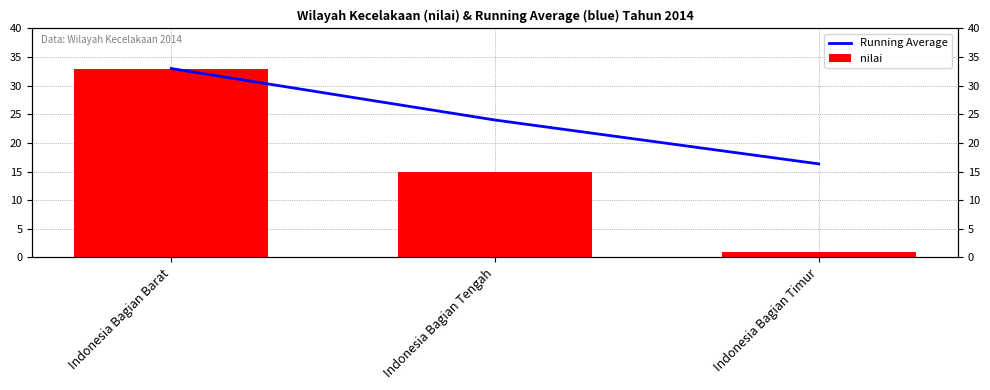

Reading right to left, list all the values displayed in this chart.

Running Average: Indonesia Bagian Timur=16.3	Indonesia Bagian Tengah=24.0	Indonesia Bagian Barat=33.0
nilai: Indonesia Bagian Timur=1.0	Indonesia Bagian Tengah=15.0	Indonesia Bagian Barat=33.0